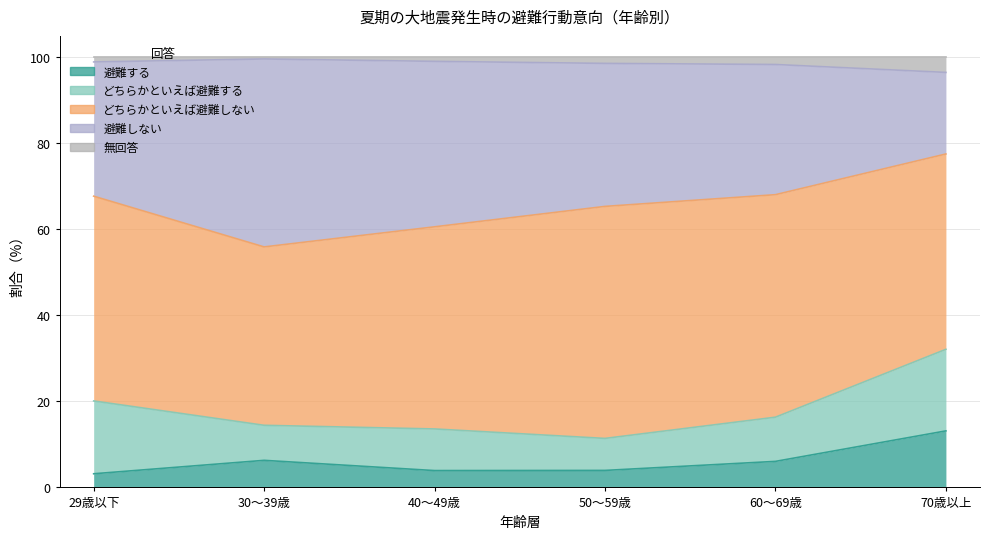

What is the label of the 5th point from the left?

60～69歳